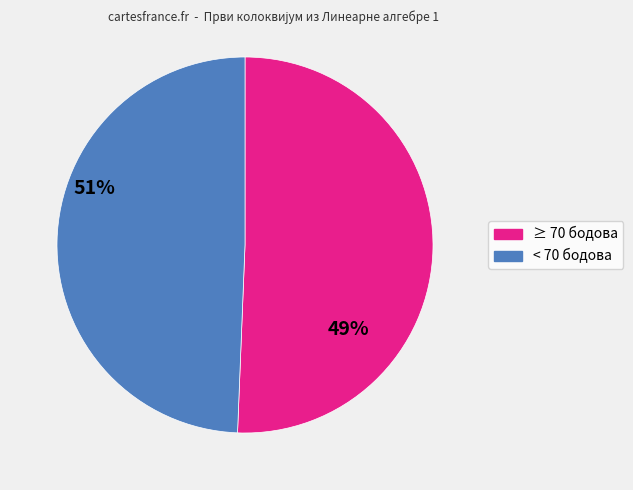

Is there any slice that represents more than half of the pie?

Yes